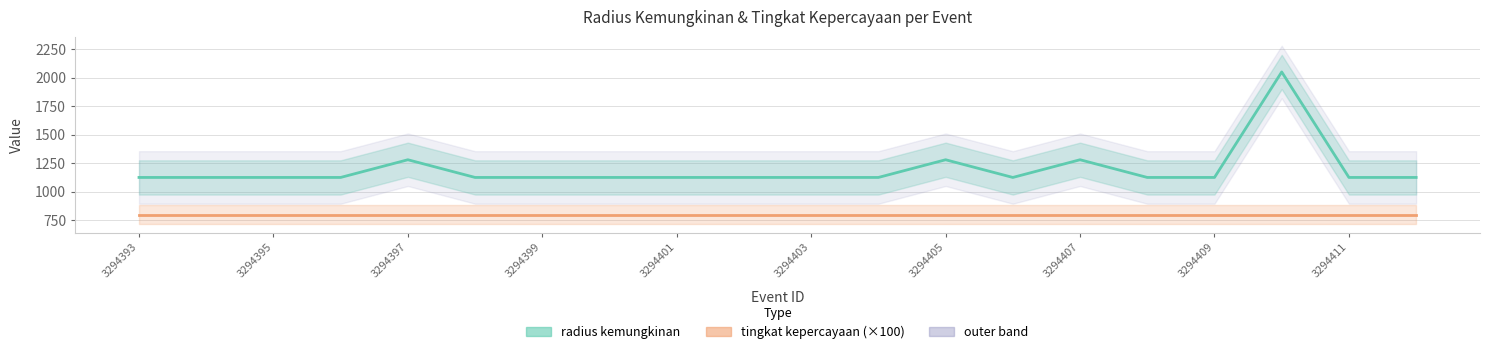

What is the sum of the radius kemungkinan values at 18 and 17?

3174